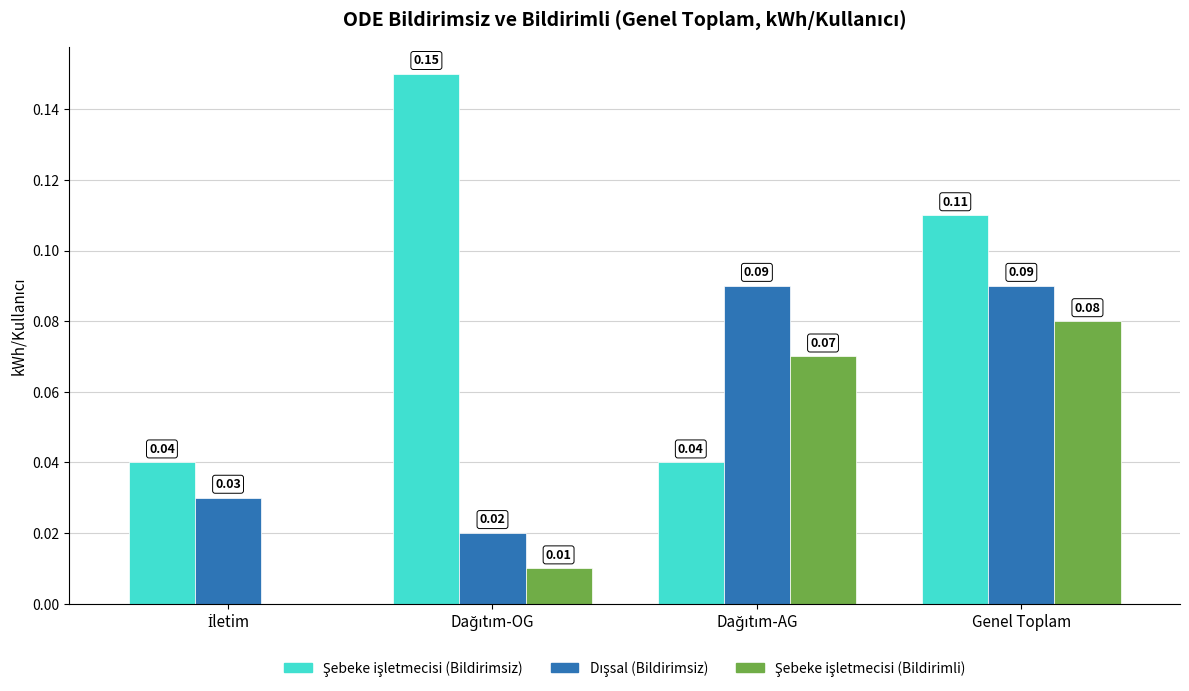

At which category is the sum across all series the highest?

Genel Toplam